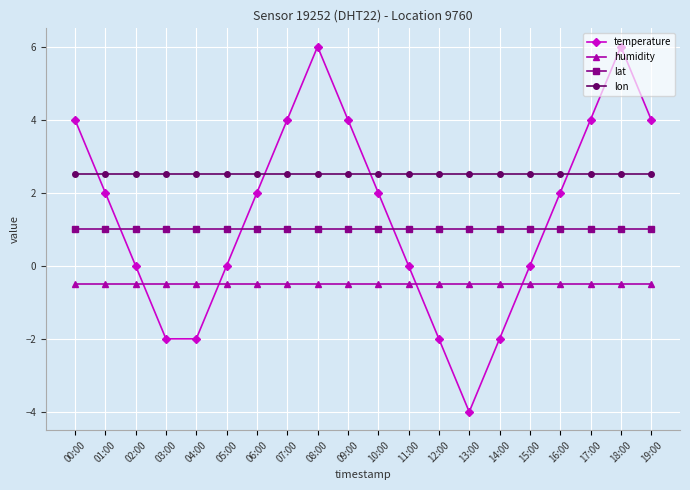

Is the value of humidity at 10:00 greater than the value of temperature at 11:00?

No